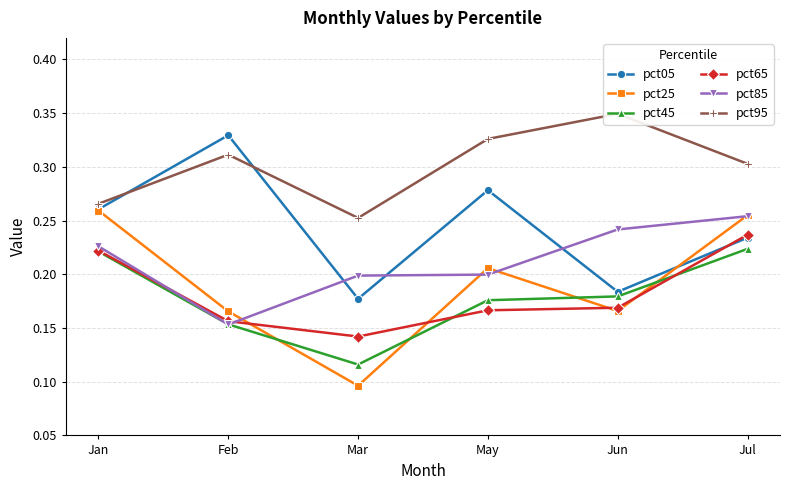

At which label does pct85 reach its peak?

Jul